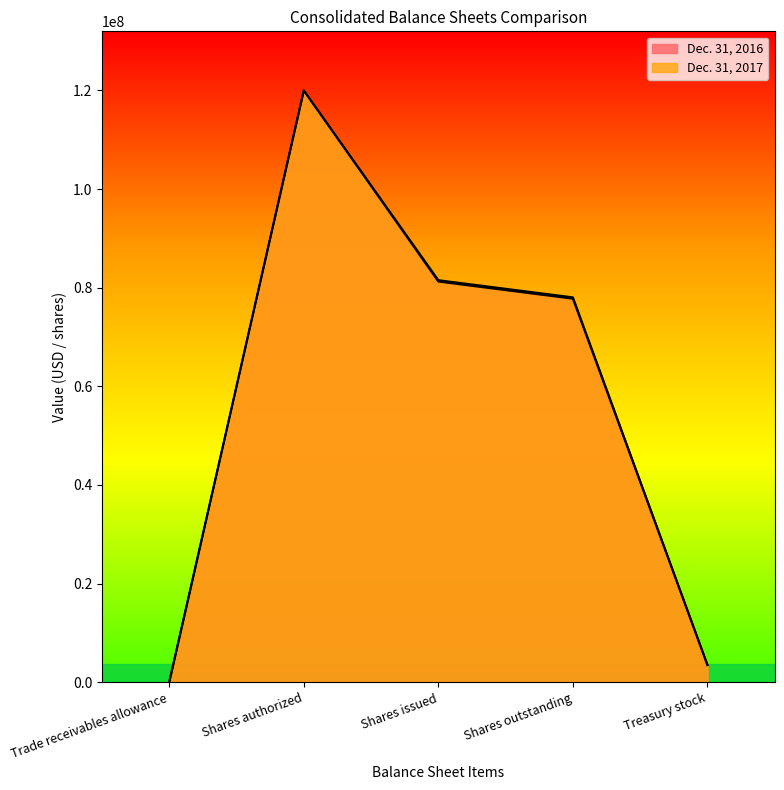

Reading right to left, transcribe all the data shown in this chart.

Dec. 31, 2017: 3481523	78045192	81526715	120000000	7883
Dec. 31, 2016: 3481523	77768929	81250452	120000000	12162